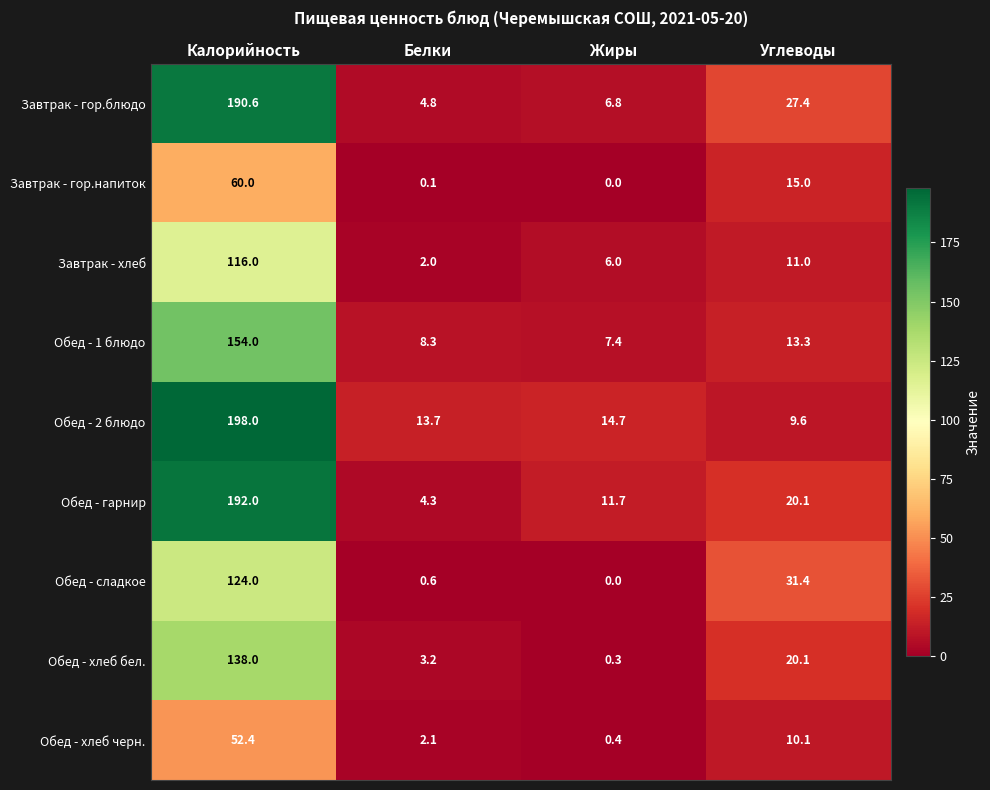

Where is Обед - хлеб черн. nearest to the value 26?

Углеводы